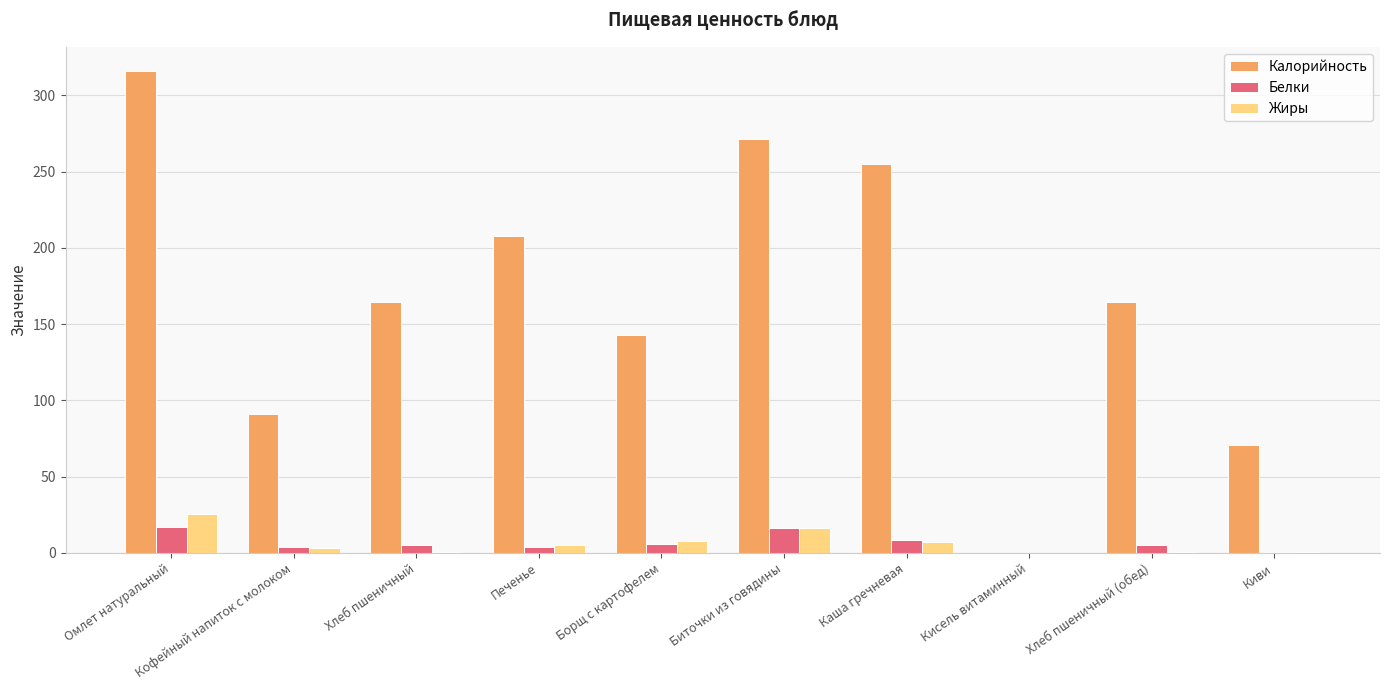

Read the Калорийность value at Биточки из говядины.

271.6